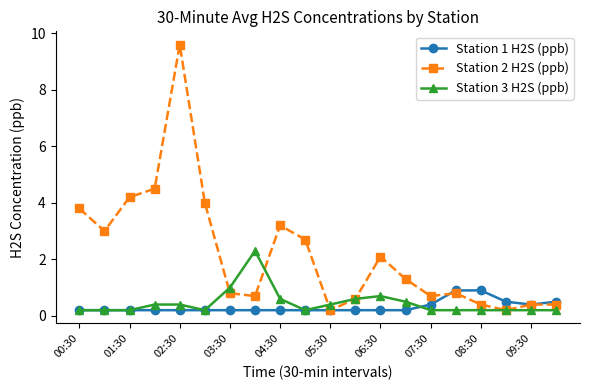

Which series has the largest range (max minus min)?

Station 2 H2S (ppb)